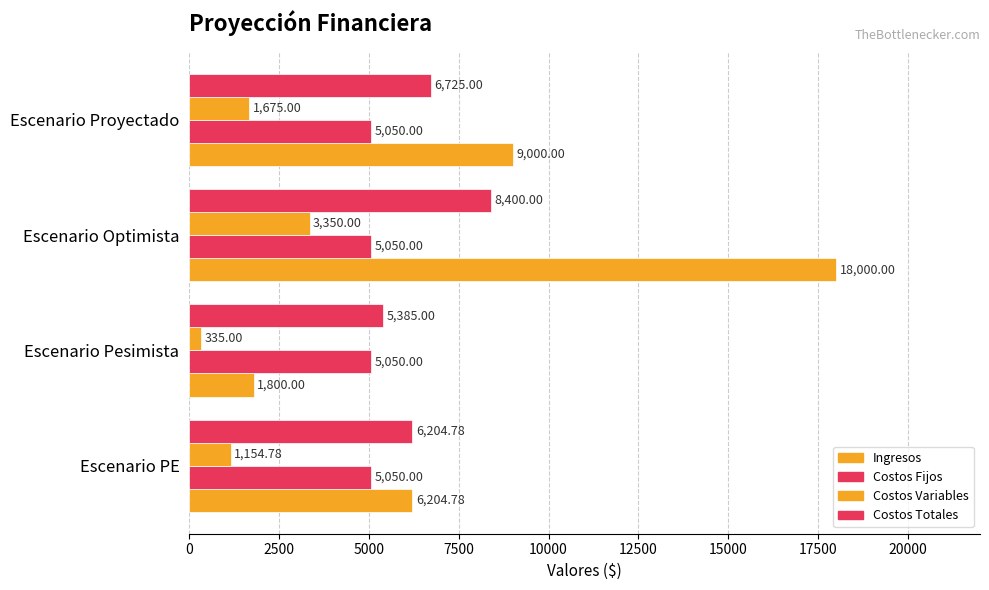

How many data points in Ingresos are less than 9000?

2